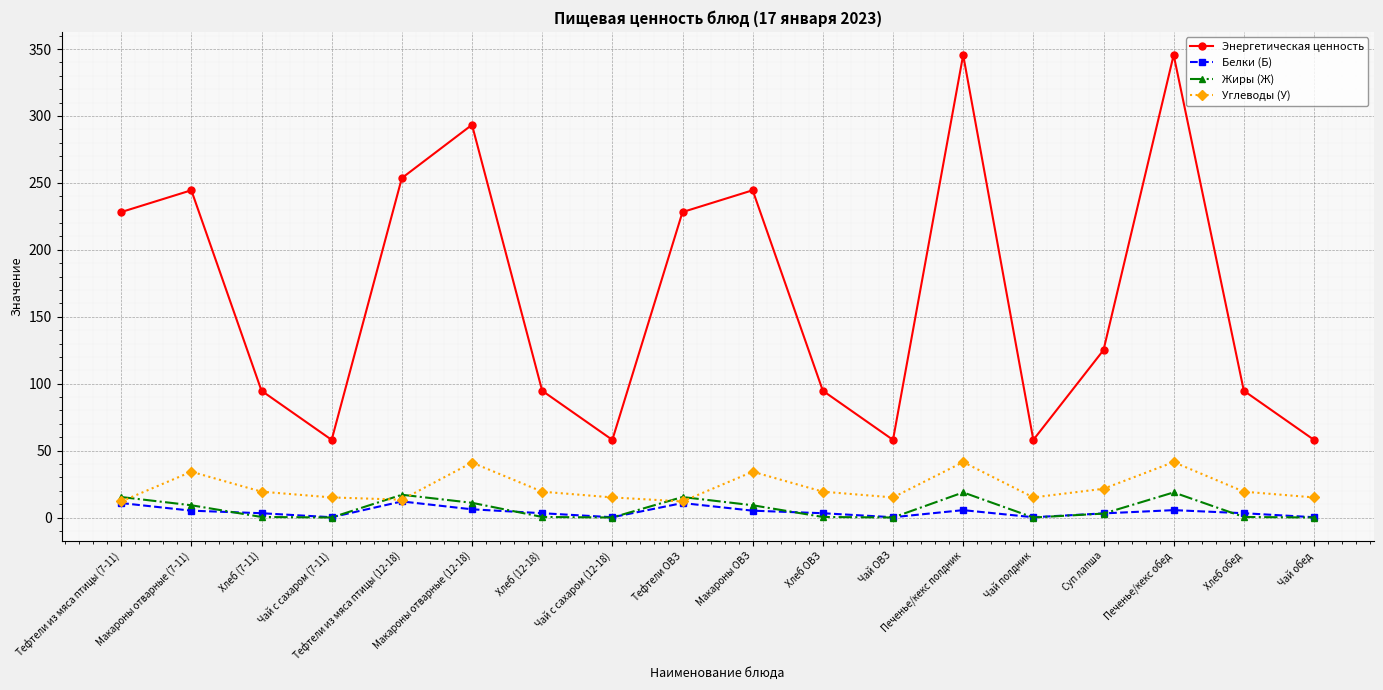

Which series ends up on top after the final intersection of Углеводы (У) and Жиры (Ж)?

Углеводы (У)